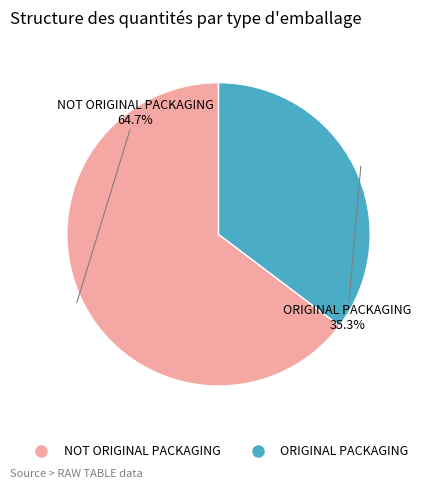

True or false: NOT ORIGINAL PACKAGING accounts for 73% of the total.

False